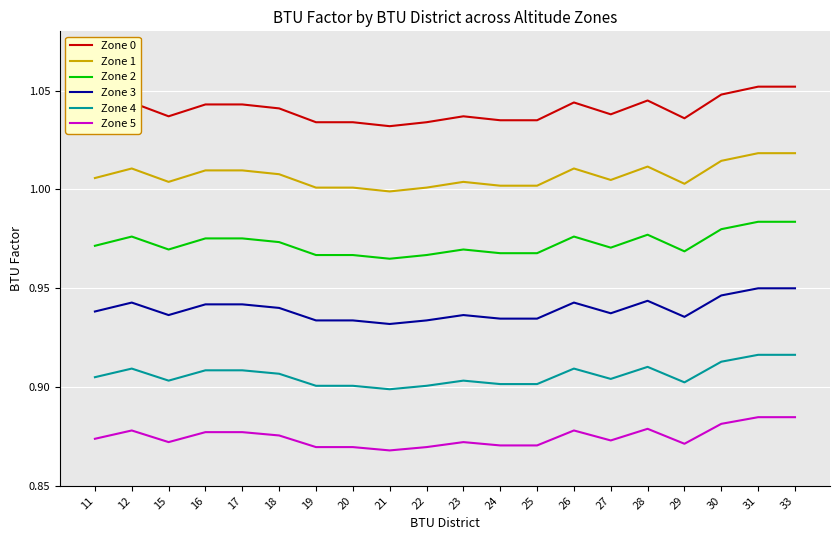

How many lines are shown in the chart?

6